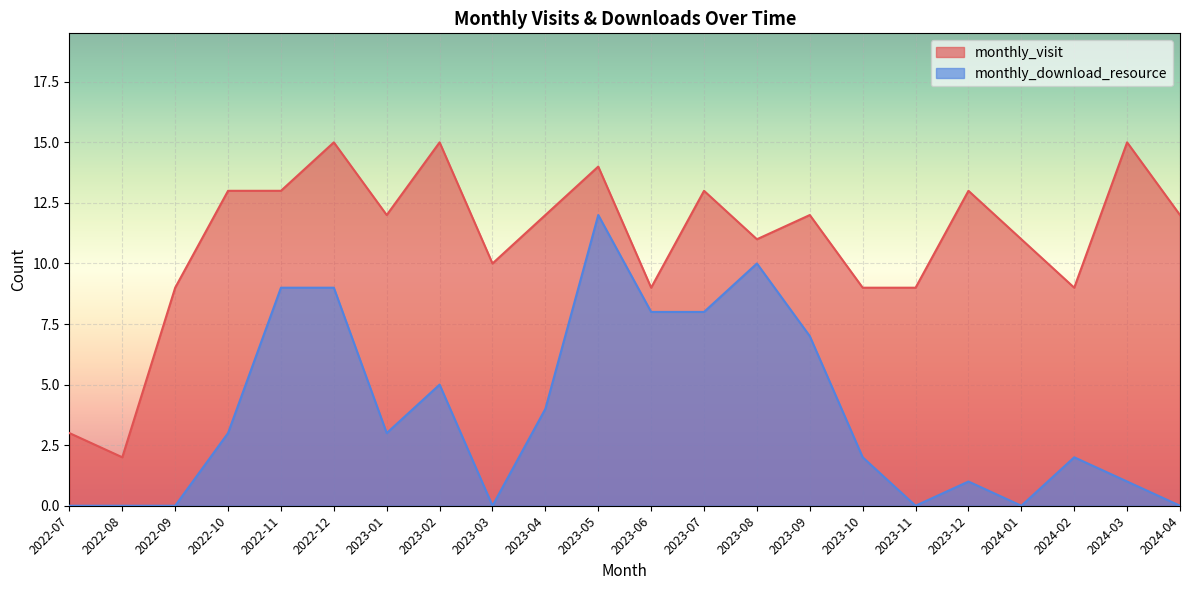

What position from the left is 2024-02?

20